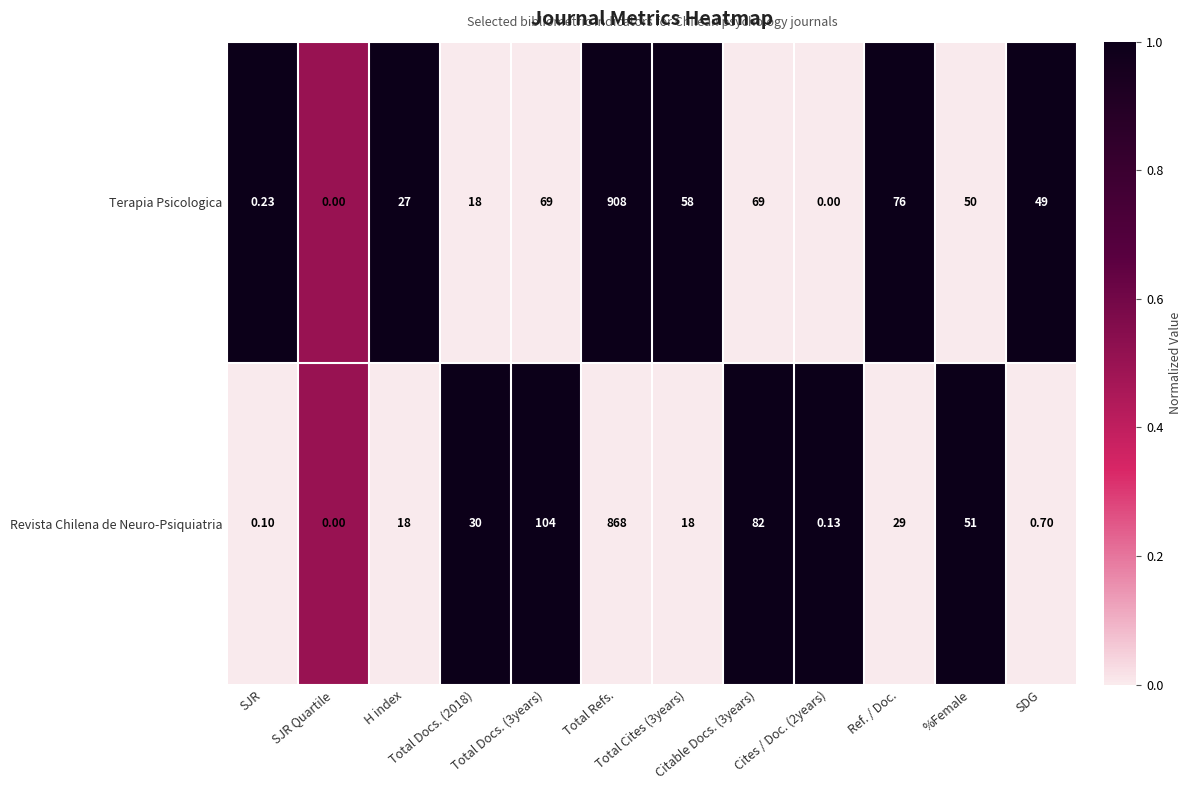

Which series has the largest total across all categories?

Terapia Psicologica